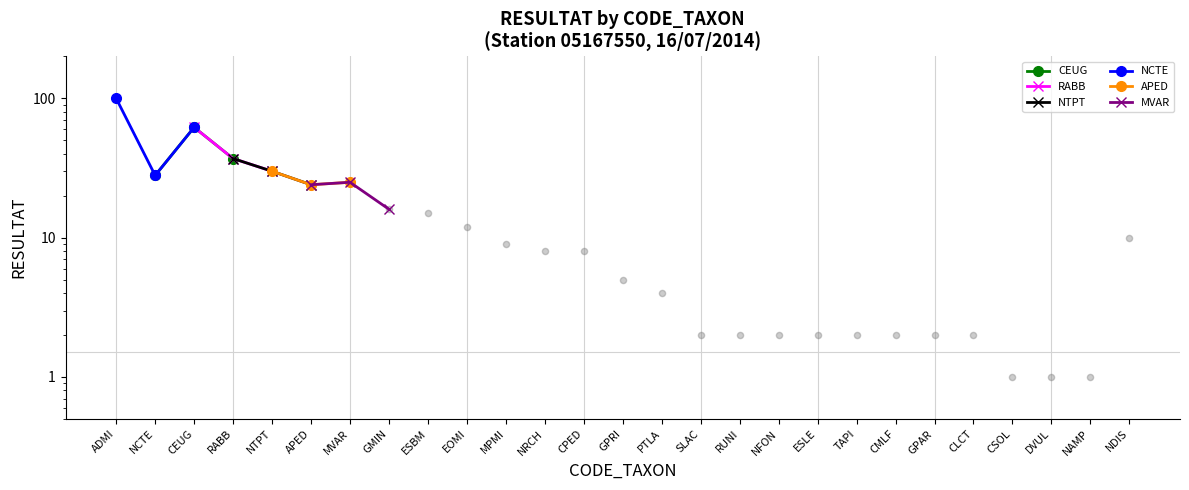

Which series reaches the maximum Y coordinate?

NCTE